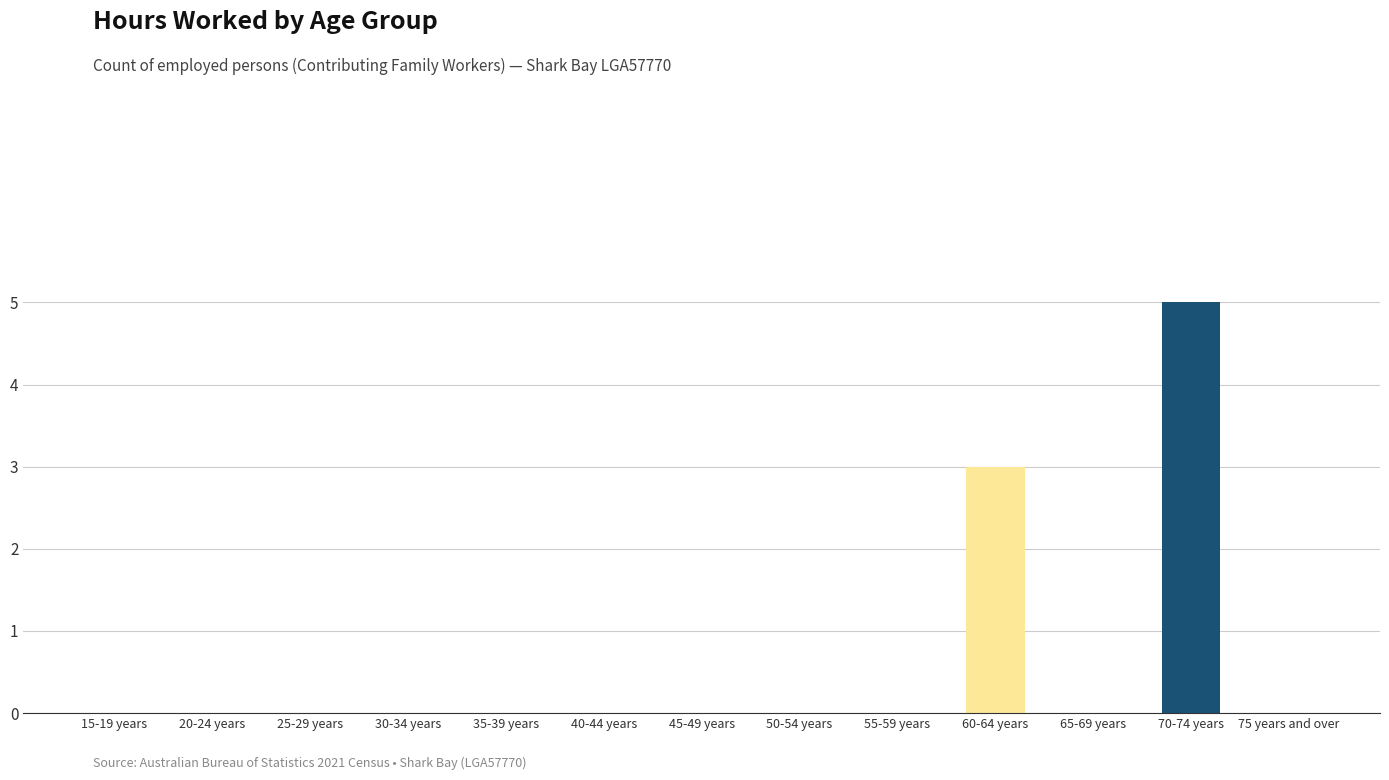

The chart shows a value of 0 at 15-19 years. True or false?

True